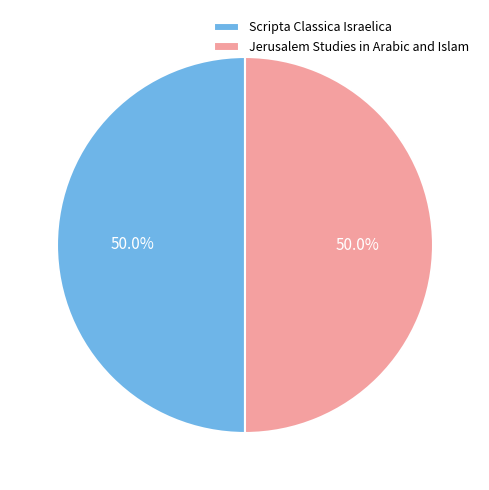

What percentage is NOT represented by Scripta Classica Israelica?

50.0%